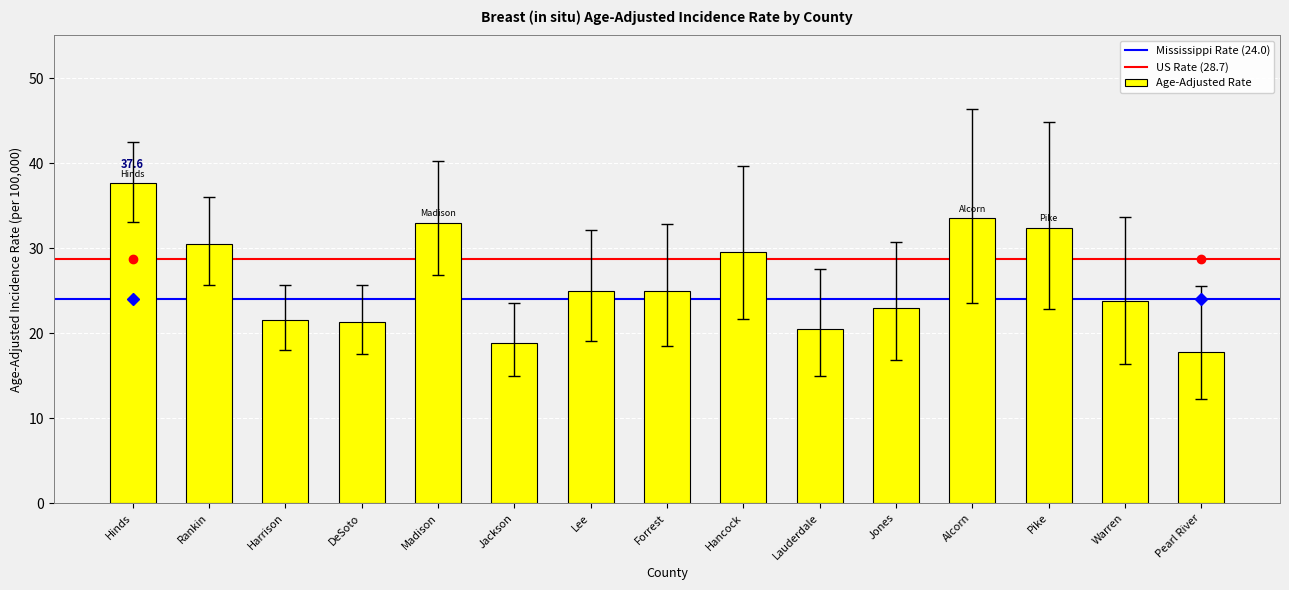

What is the smallest value displayed?

17.8